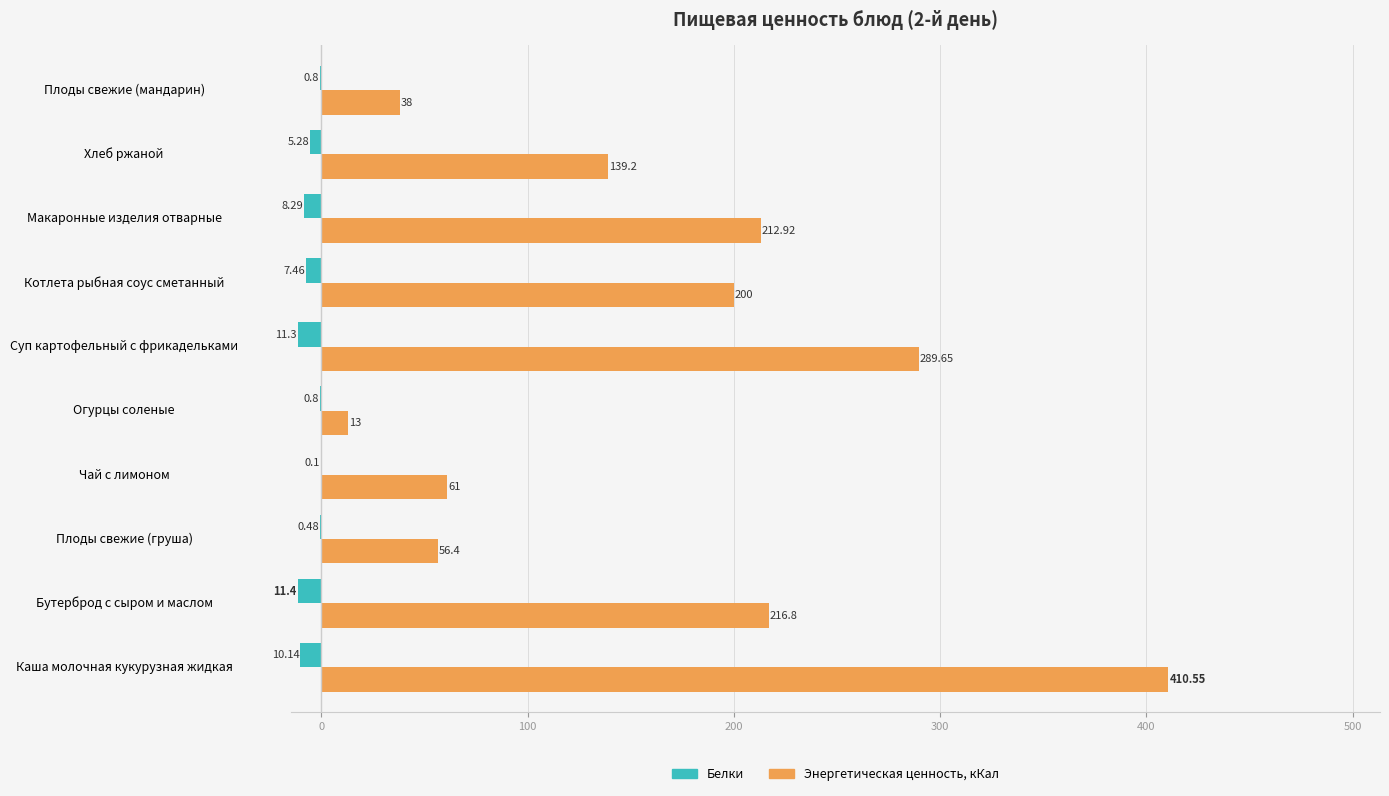

What is the sum of all Энергетическая ценность, кКал values?

1637.5